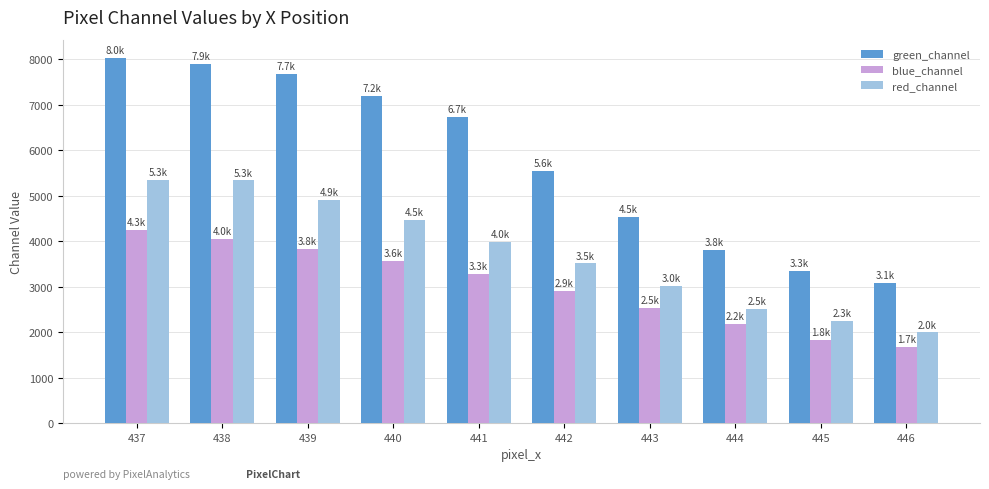

Where is green_channel nearest to the value 5556?

442